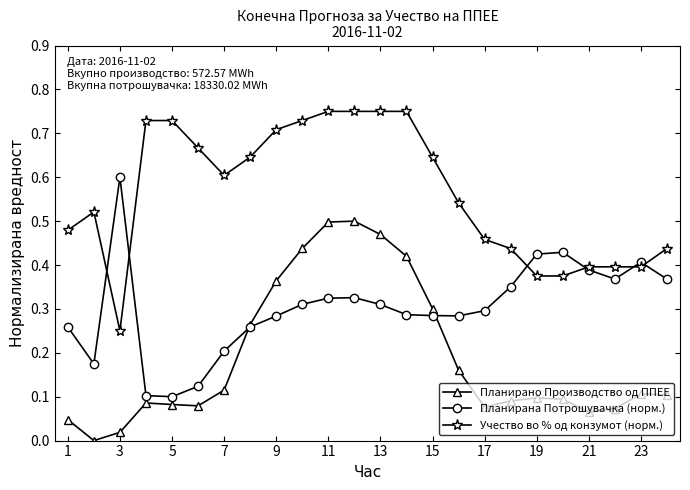

True or false: Планирано Производство од ППЕЕ has more than 1 interior local peaks.

True